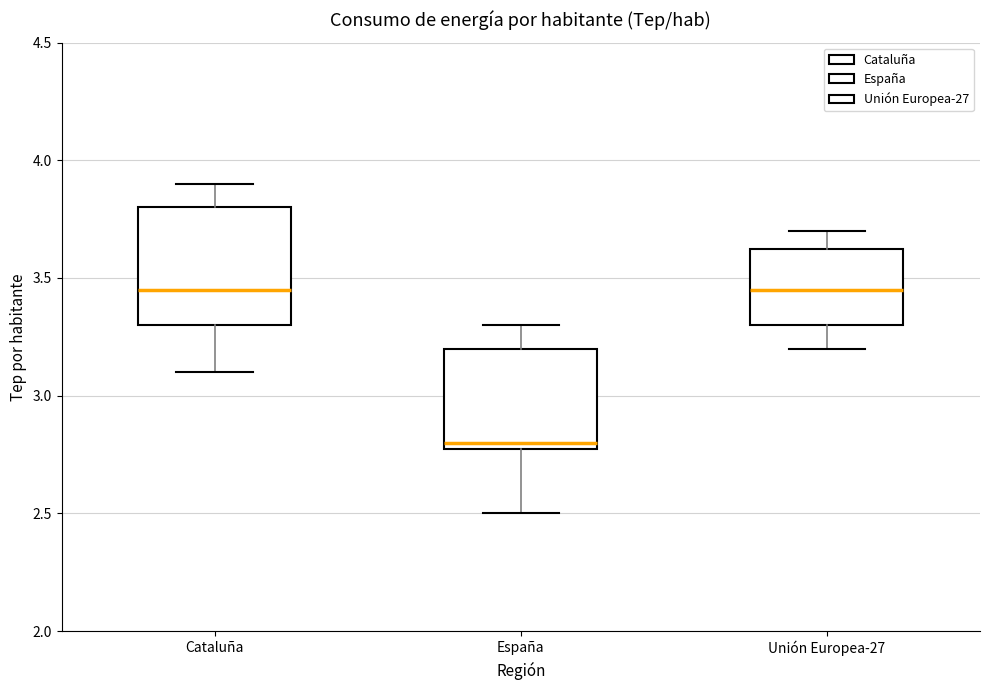

Reading left to right, read every box against the y-axis: the position of its median line, the range the box covers, and the ends of its whiskers. The values are not printed on the chart, so give them approximately, as read against the axis.

Cataluña: median 3.45, box 3.30 to 3.80, whiskers 3.10 to 3.90
España: median 2.80 (just above the box's lower edge), box 2.80 to 3.20, whiskers 2.50 to 3.30
Unión Europea-27: median 3.45, box 3.30 to 3.65, whiskers 3.20 to 3.70